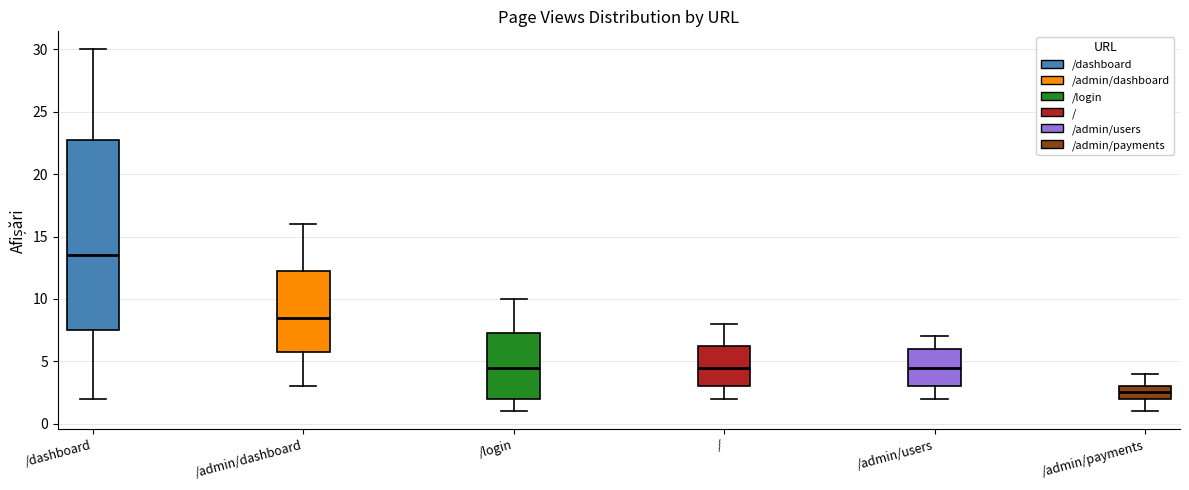

Reading left to right, read every box against the y-axis: the position of its median line, the range the box covers, and the ends of its whiskers. The values are not printed on the chart, so give them approximately, as read against the axis.

/dashboard: median 13.5, box 7.5 to 23.0, whiskers 2.0 to 30.0
/admin/dashboard: median 8.5, box 6.0 to 12.5, whiskers 3.0 to 16.0
/login: median 4.5, box 2.0 to 7.5, whiskers 1.0 to 10.0
/: median 4.5, box 3.0 to 6.5, whiskers 2.0 to 8.0
/admin/users: median 4.5, box 3.0 to 6.0, whiskers 2.0 to 7.0
/admin/payments: median 2.5, box 2.0 to 3.0, whiskers 1.0 to 4.0